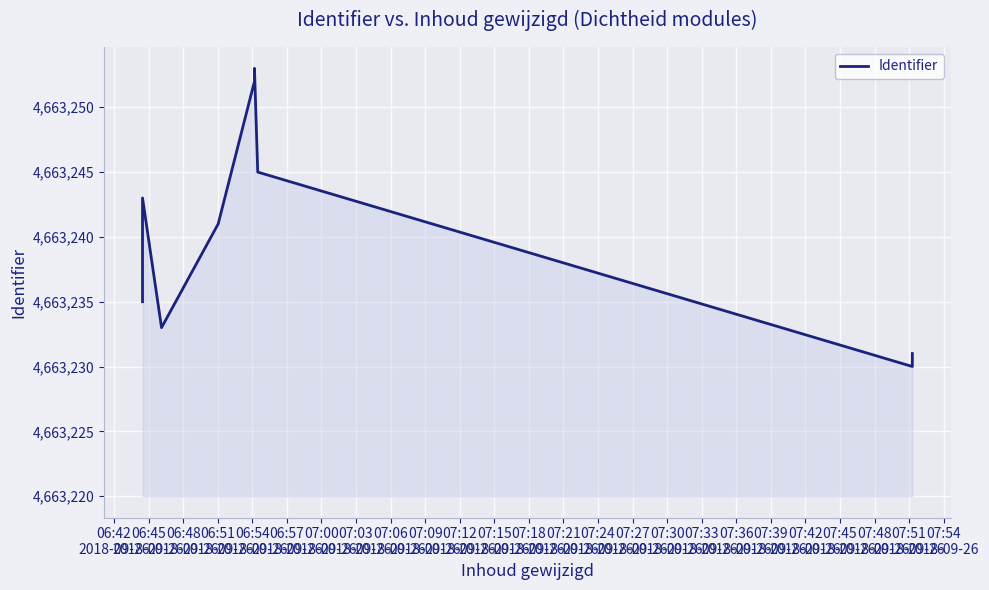

How many points are higher than both their immediate neighbors (excluding endpoints)?

2